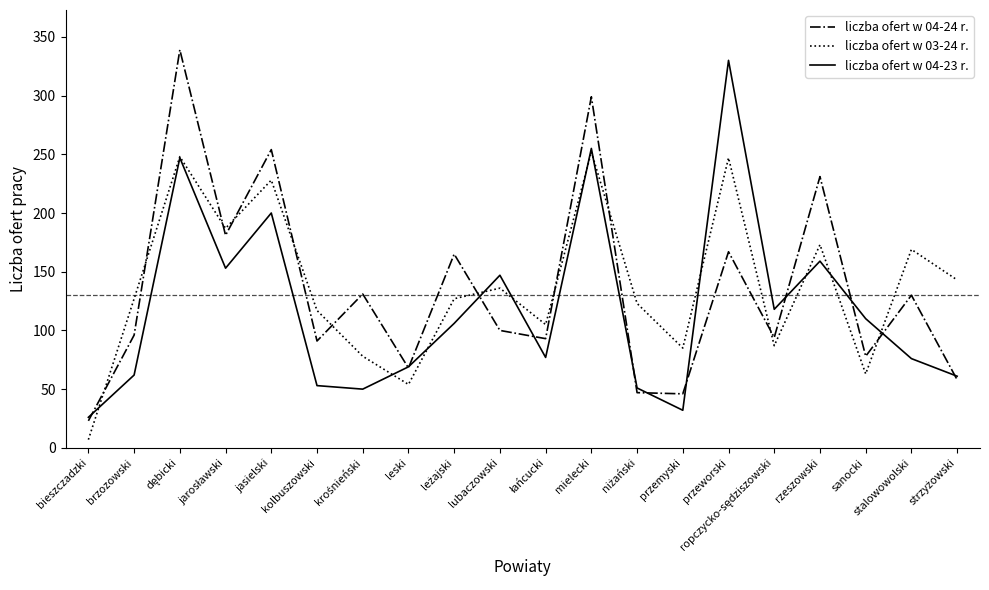

What is the total value across all series at jasielski?

682